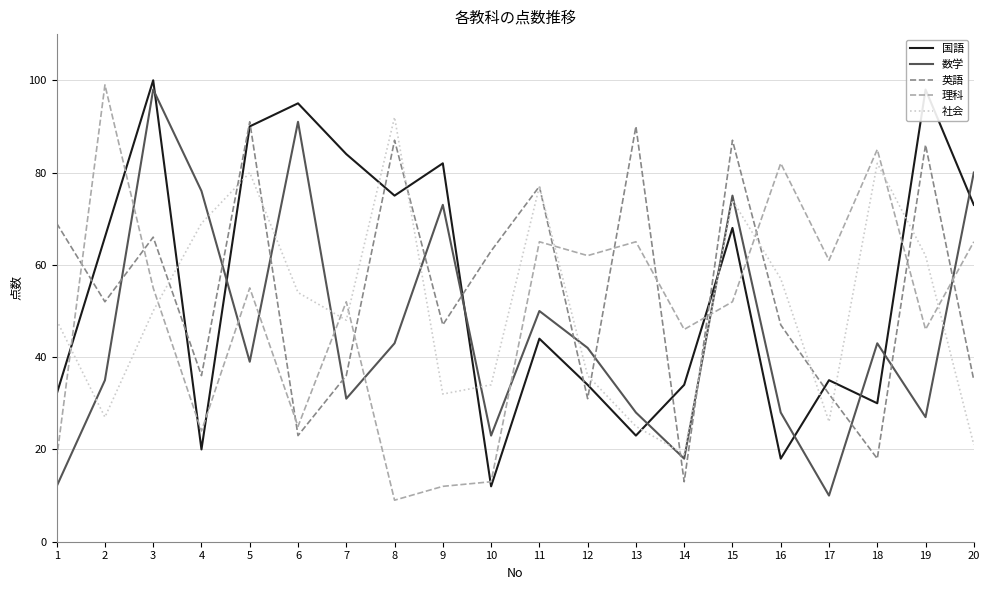

Which series ends up on top after the final intersection of 国語 and 理科?

国語